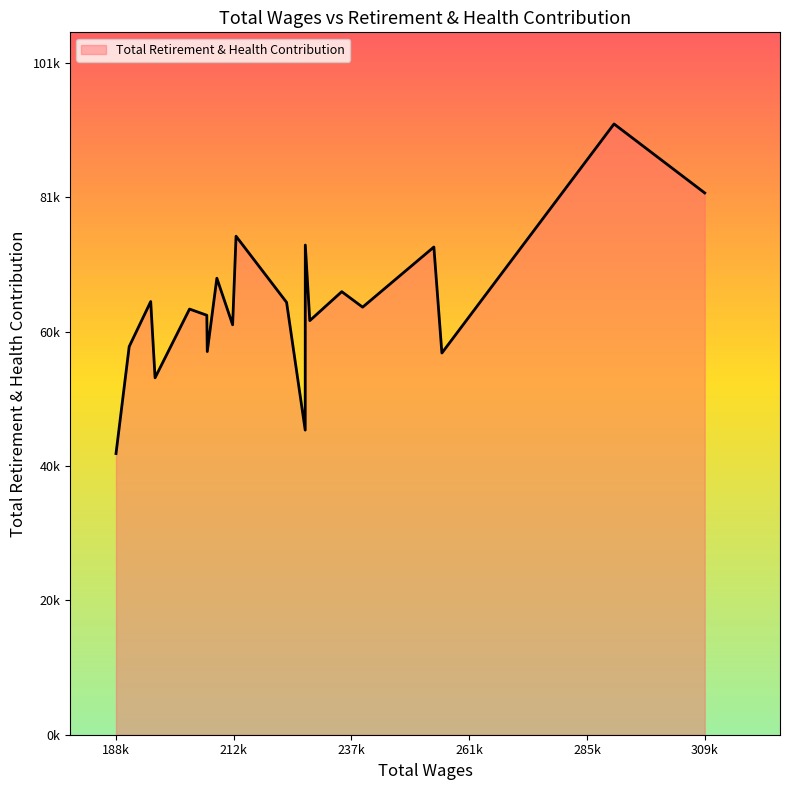

Is this an area chart (filled region under the line)?

Yes